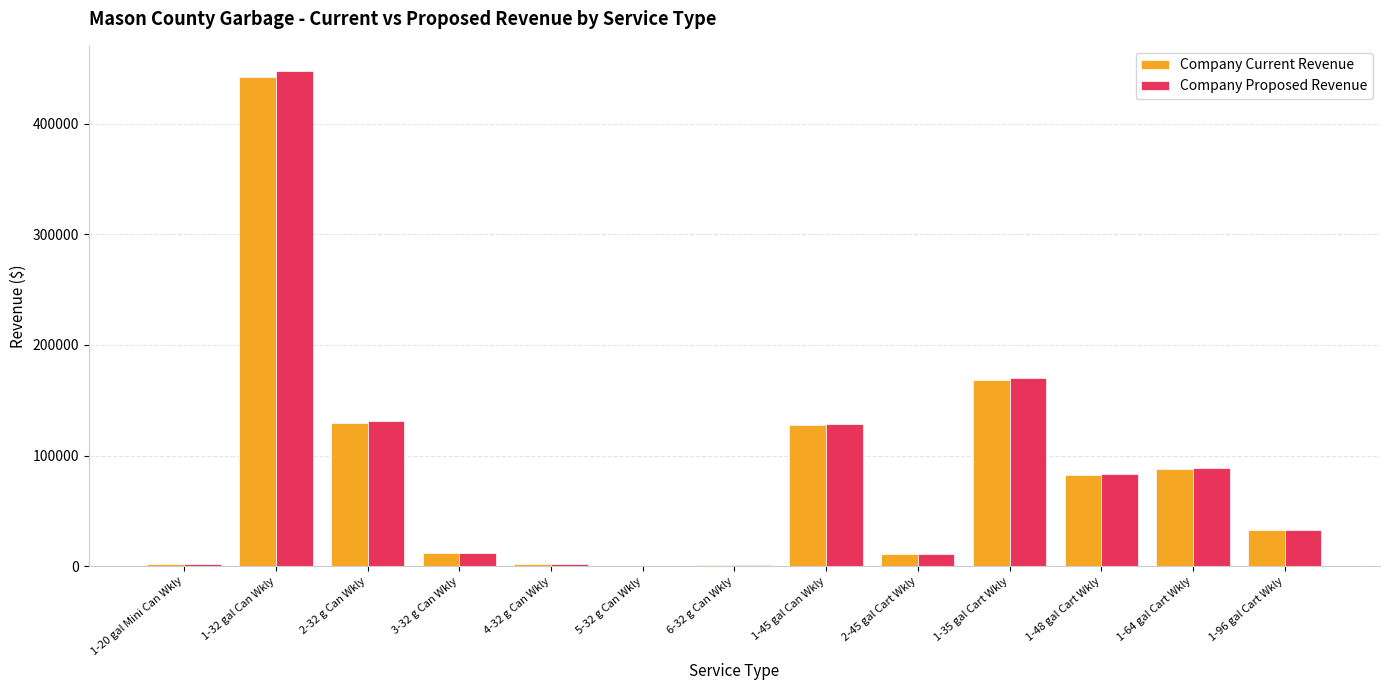

How many series are shown in this chart?

2